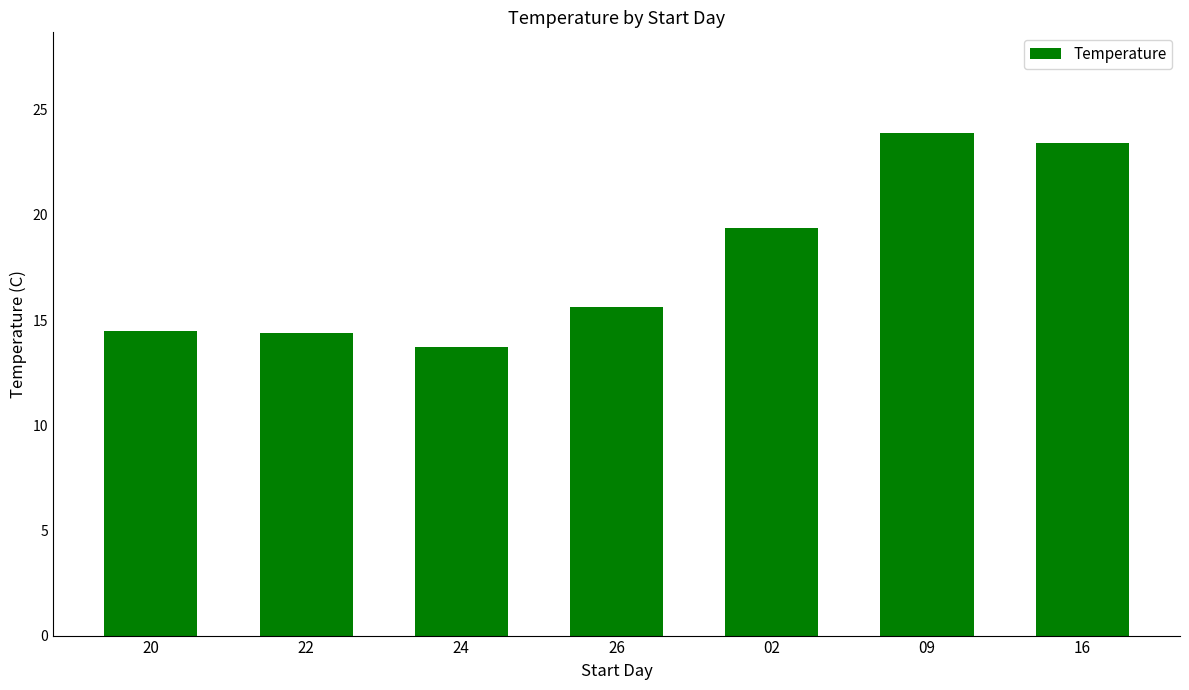

The chart shows a value of 23.4 at 16. True or false?

True